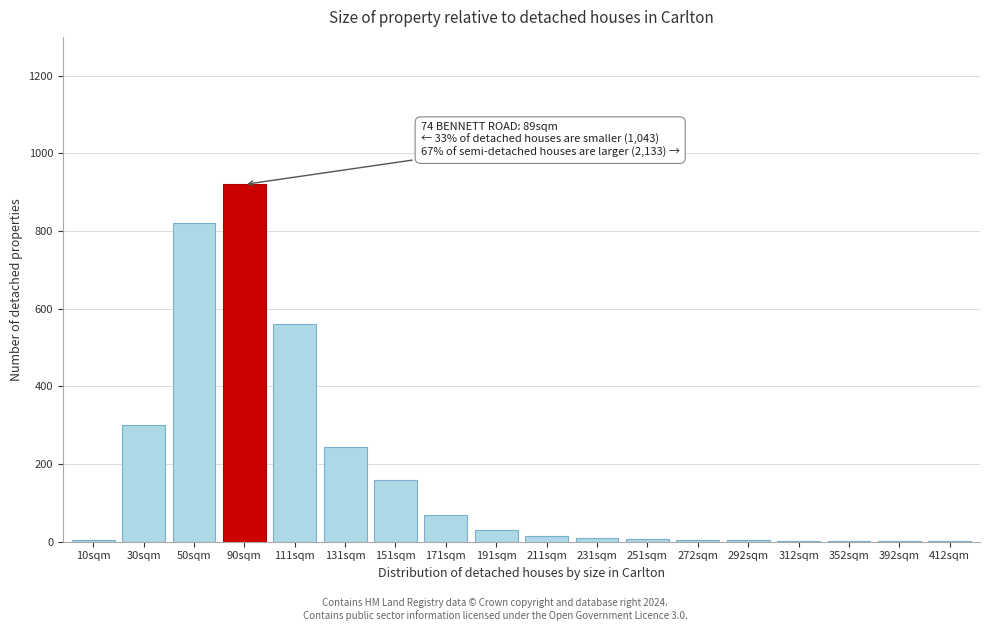

Where is the data nearest to the value 460?

111sqm